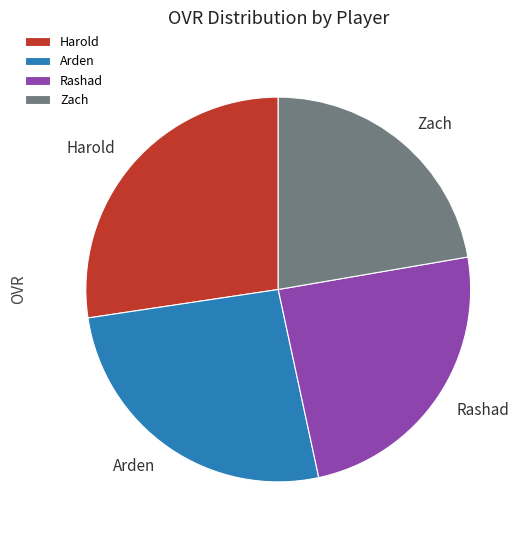

Which category has the smallest portion of the pie?

Zach